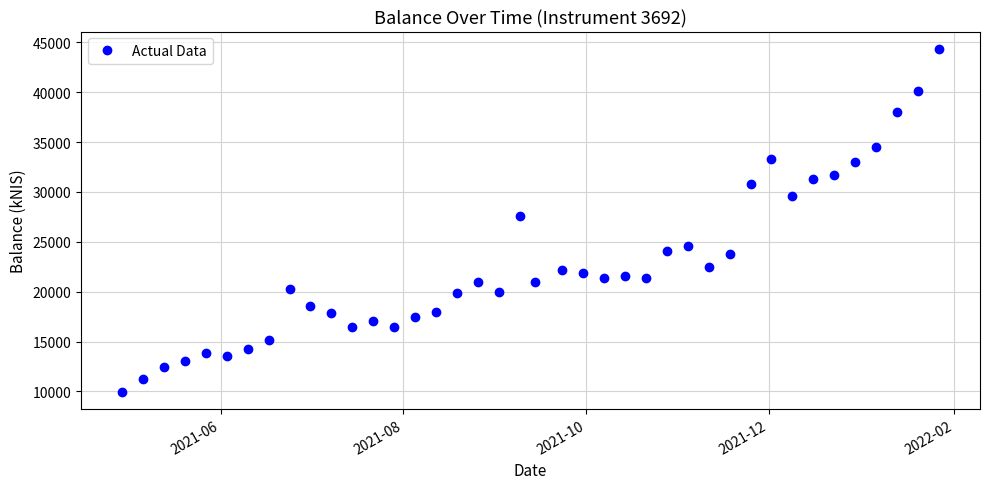

What is the value of the 11th point from the left?

17888.8